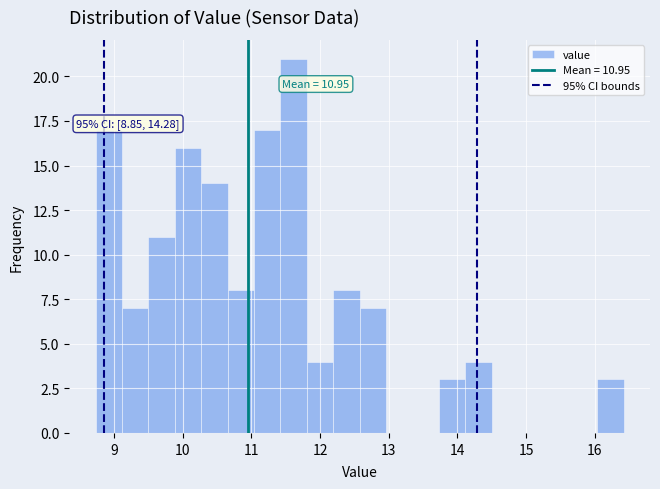

Read against the x-axis, roughly where is the centre of the tallest bar?

11.6